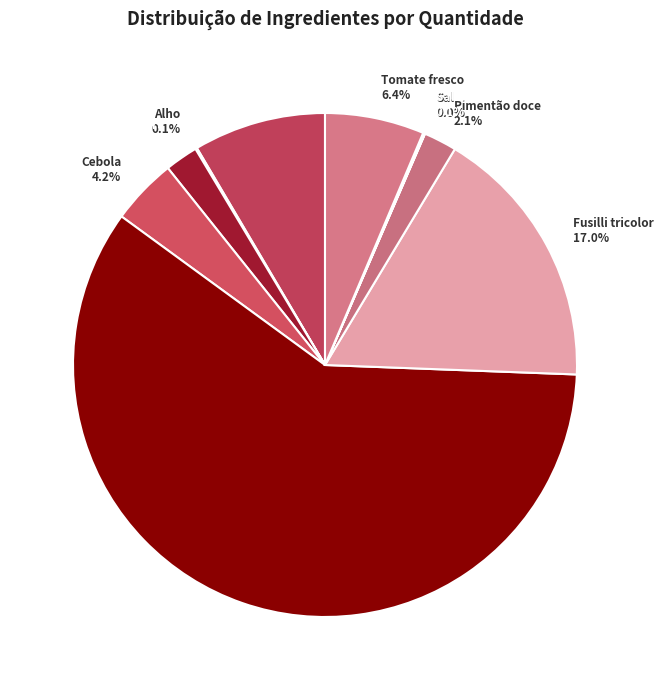

What is the ratio of the value at Alface - Frisada 8.5% to the value at Fusilli tricolor 17.0%?

0.5